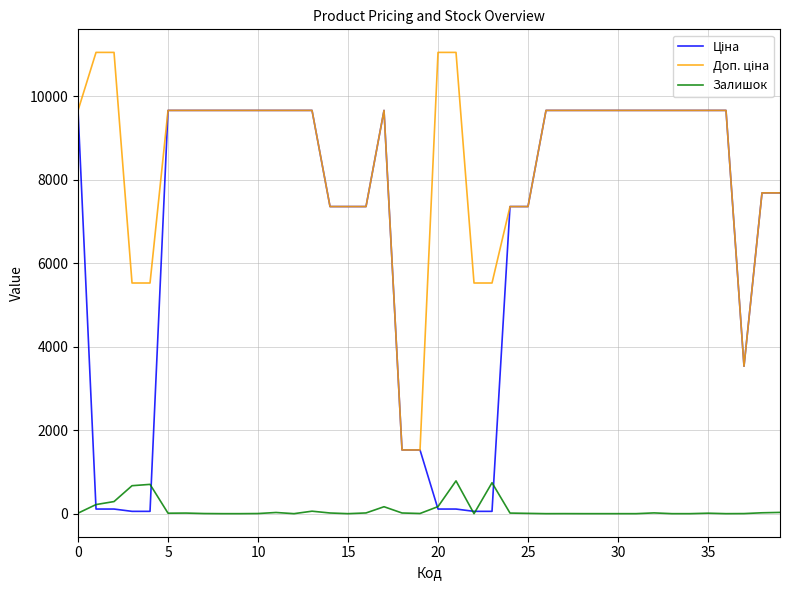

What is the maximum value for Залишок?

786.0